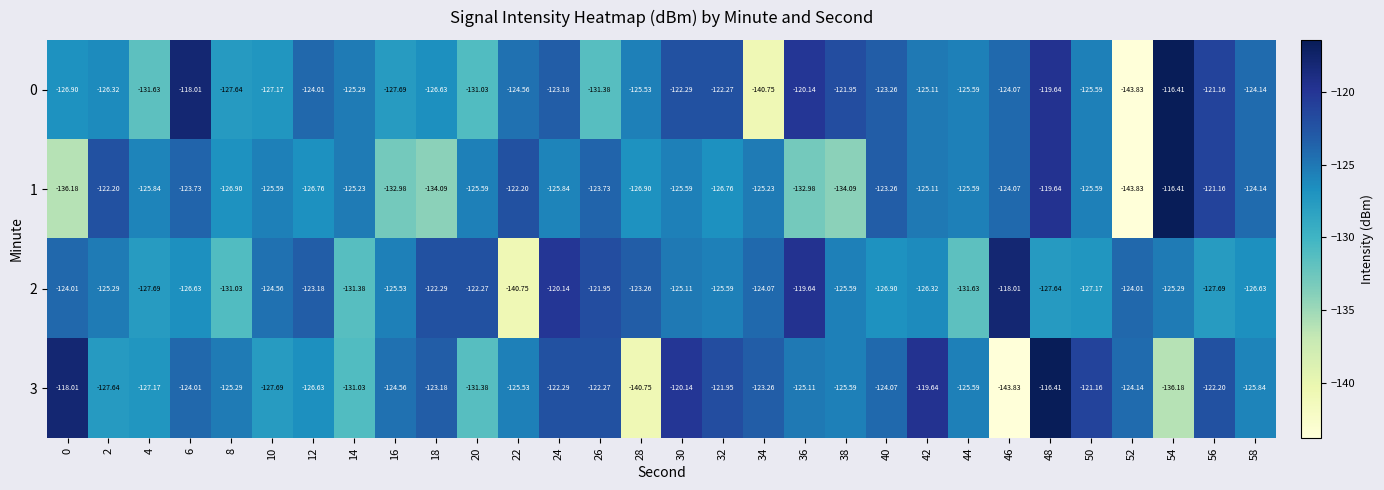

How many categories are shown in the chart?

30